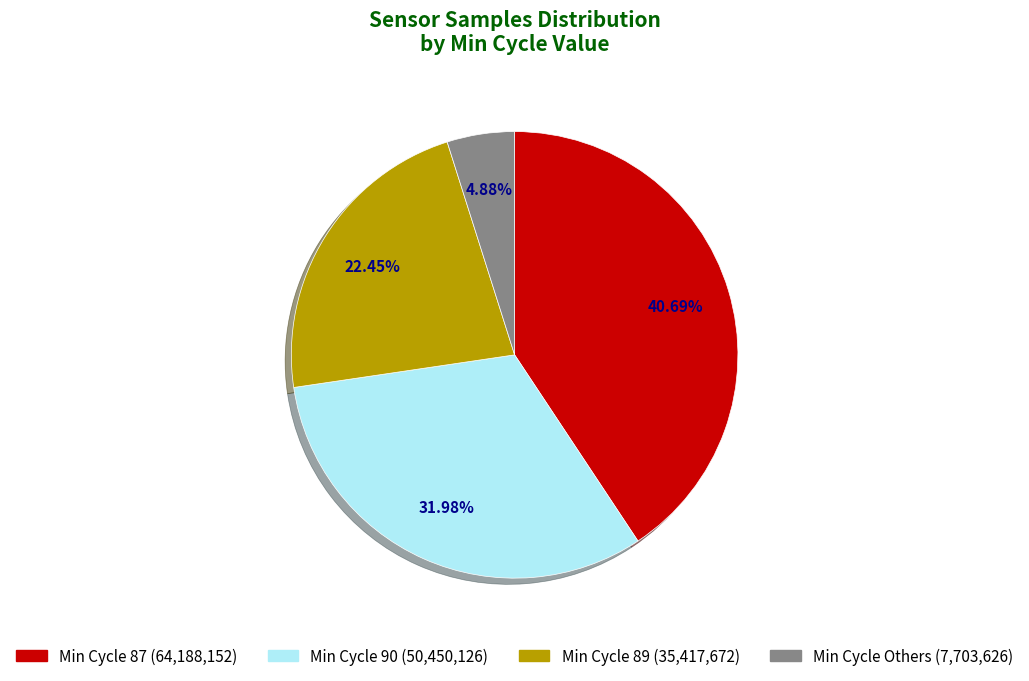

Is there a majority slice in this chart?

No